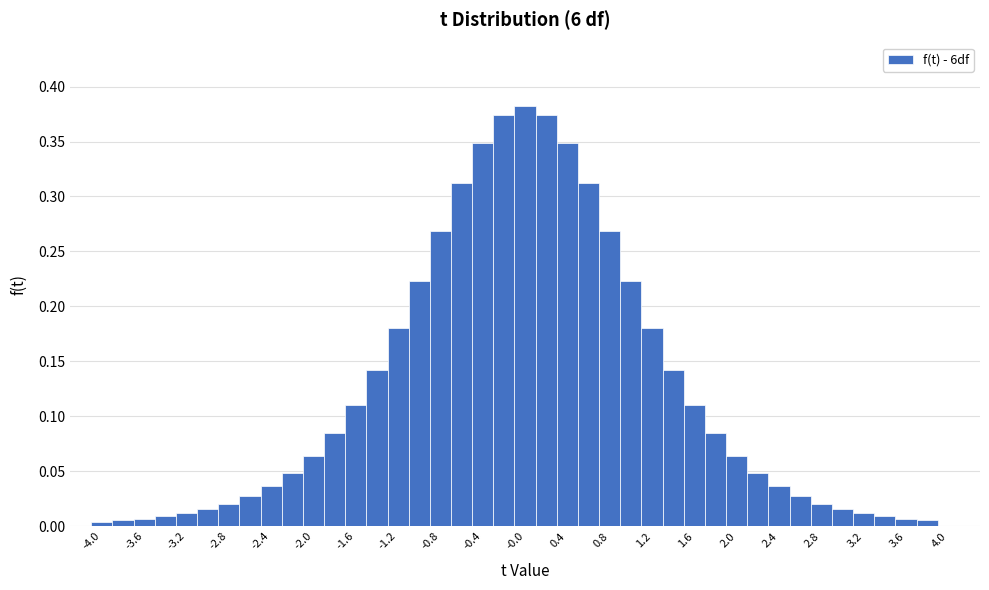

Which range on the x-axis has the tallest bar?

-0.1 to 0.1